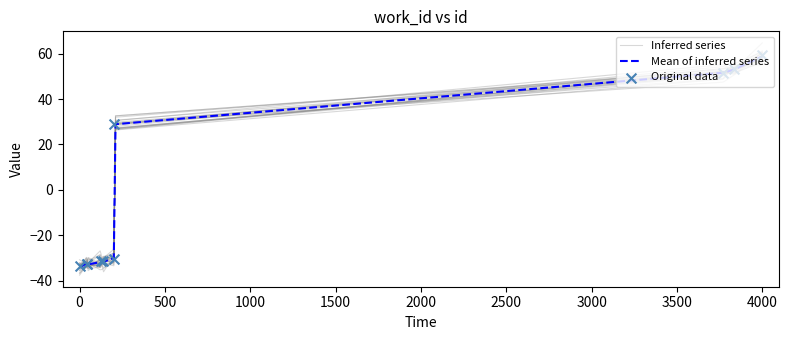

What is the change in value from 5485 to 7776?

+85.8